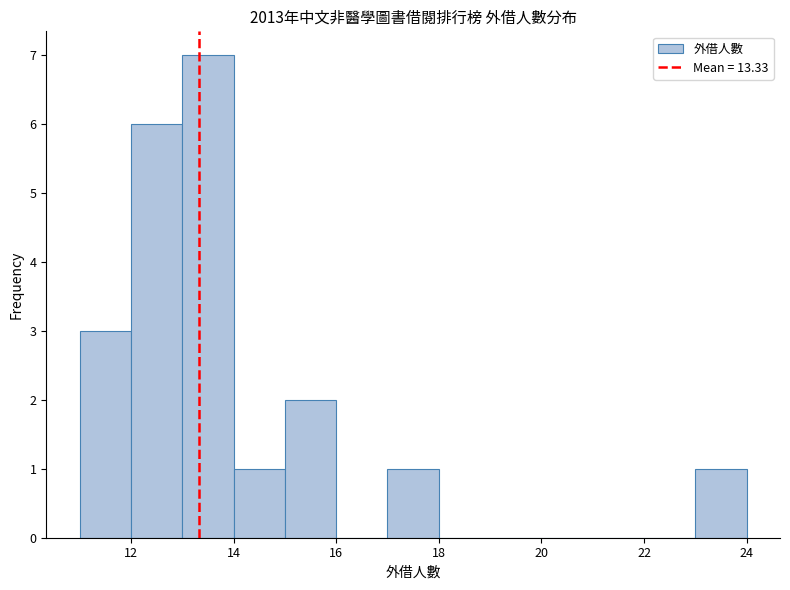

How tall is the bar that spans 15 to 16 on the x-axis? The values are not printed on the chart, so give them approximately, as read against the axis.

2